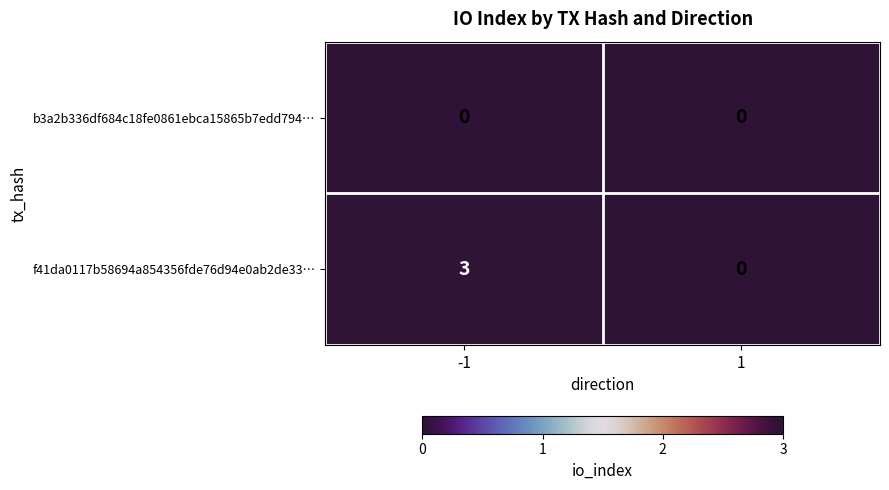

What is the difference between the maximum and minimum values in the f41da0117b58694a854356fde76d94e0ab2de33… series?

3